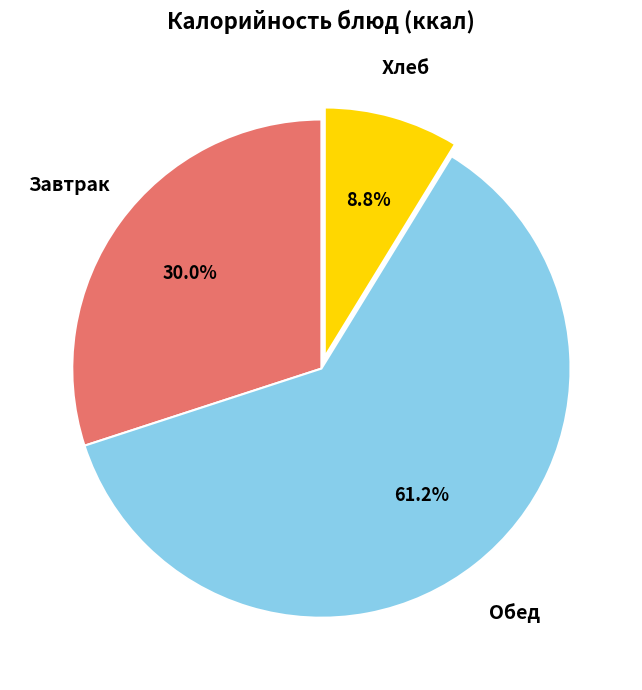

Is there a majority slice in this chart?

Yes